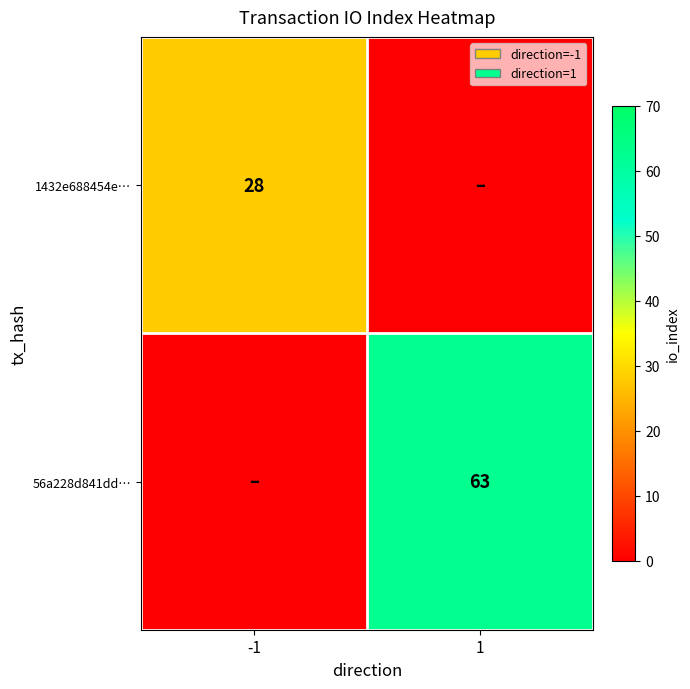

The 56a228d841dd… series shows 63 at 1. True or false?

True